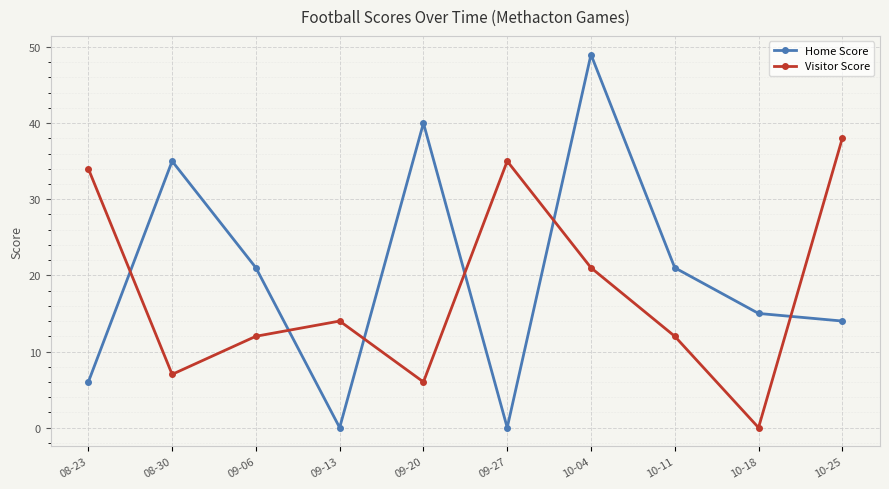

Reading left to right, extract all data points from this chart.

Home Score: 08-23=6	08-30=35	09-06=21	09-13=0	09-20=40	09-27=0	10-04=49	10-11=21	10-18=15	10-25=14
Visitor Score: 08-23=34	08-30=7	09-06=12	09-13=14	09-20=6	09-27=35	10-04=21	10-11=12	10-18=0	10-25=38